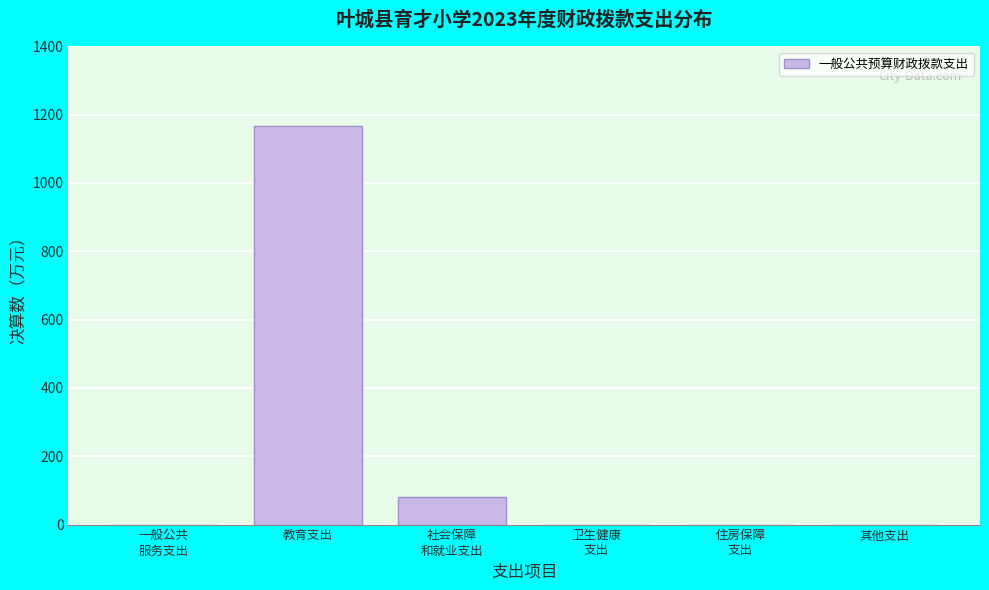

At which category does the chart reach its peak across all series?

教育支出